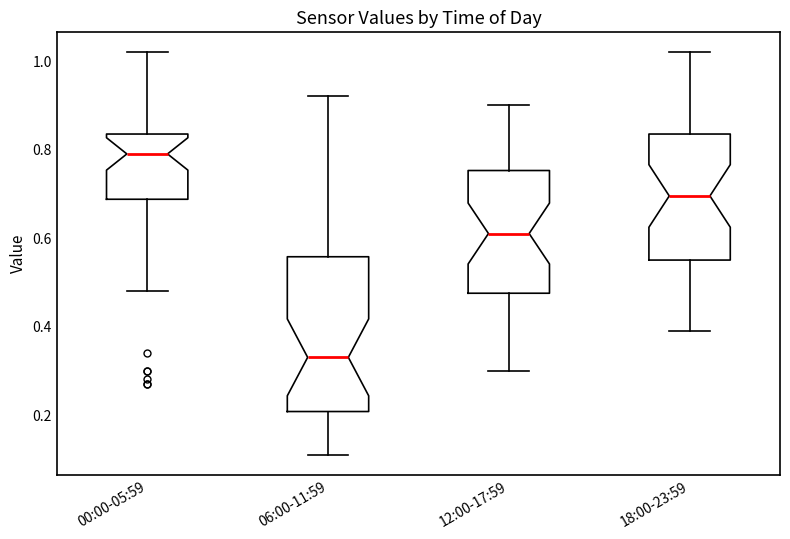

Which box has the lowest median line?

06:00-11:59